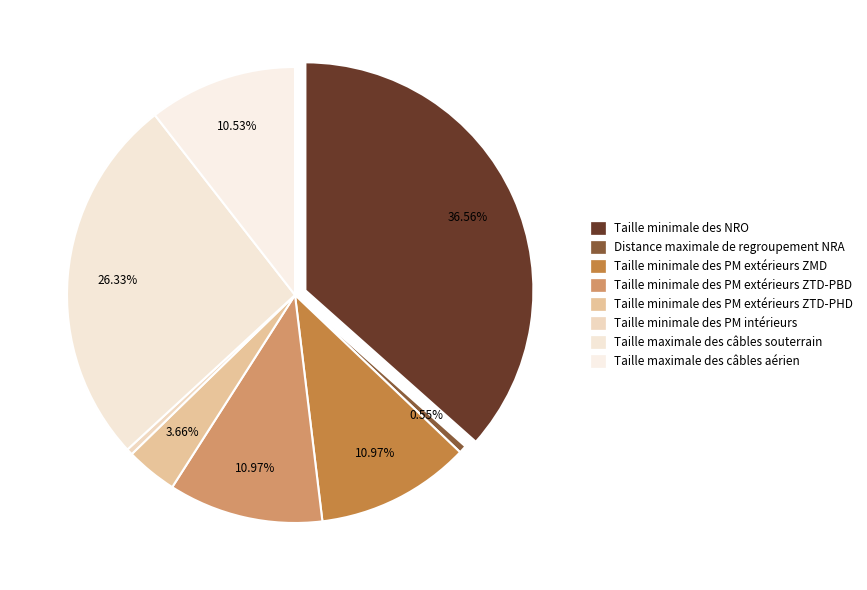

Is it true that Taille maximale des câbles aérien is 11% of the pie?

True